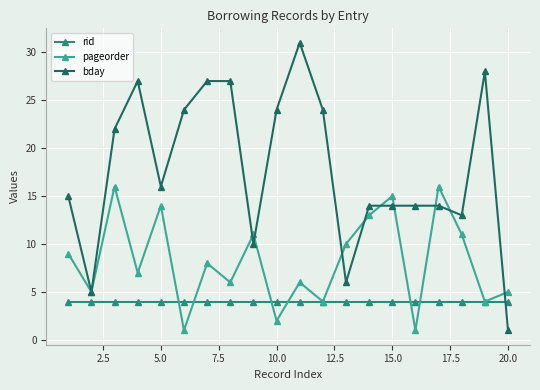

How many distinct data groups are displayed?

3